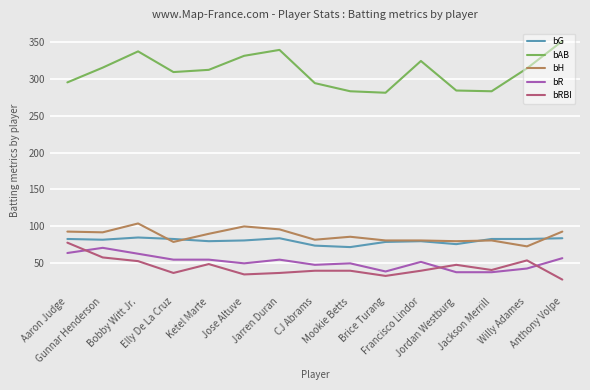

What is the highest value of the bRBI series?

78